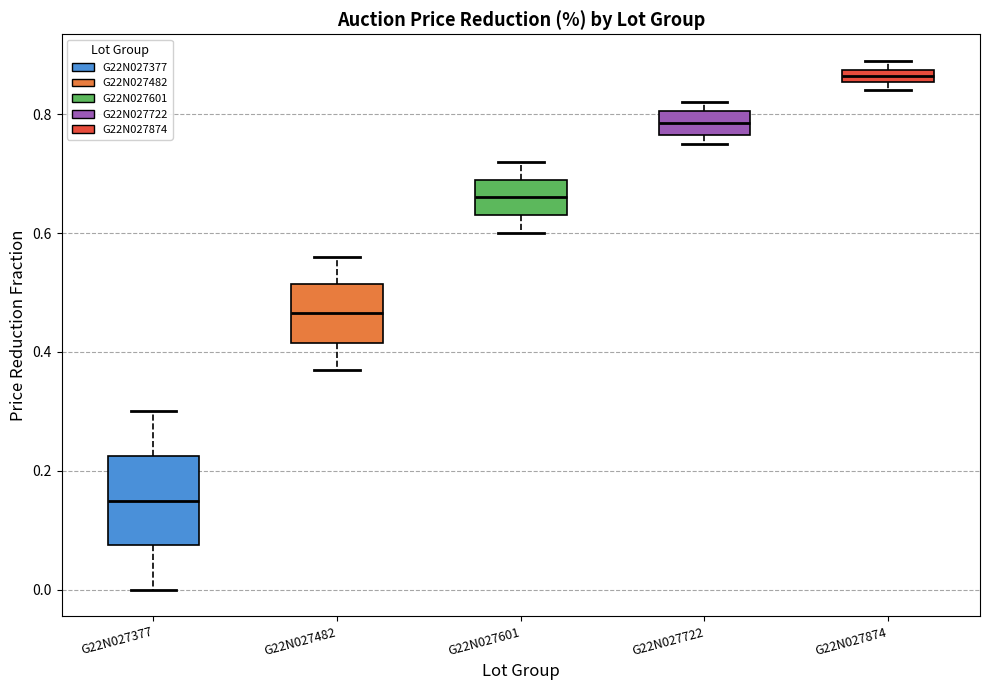

Where is the upper edge of the box for G22N027722 on the y-axis? The values are not printed on the chart, so give them approximately, as read against the axis.

0.80